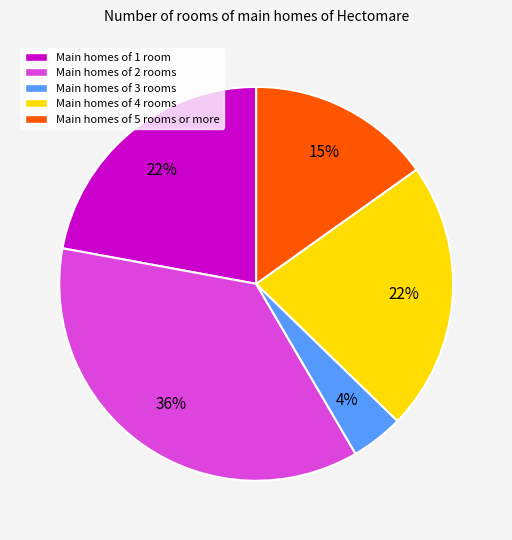

To the nearest percent, what is the difference between the largest and smallest slice percentages?

32%